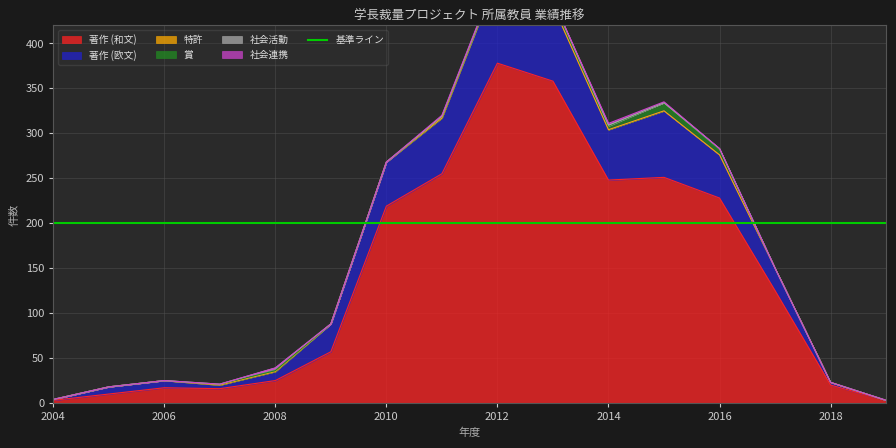

How many data points does each series have?

16